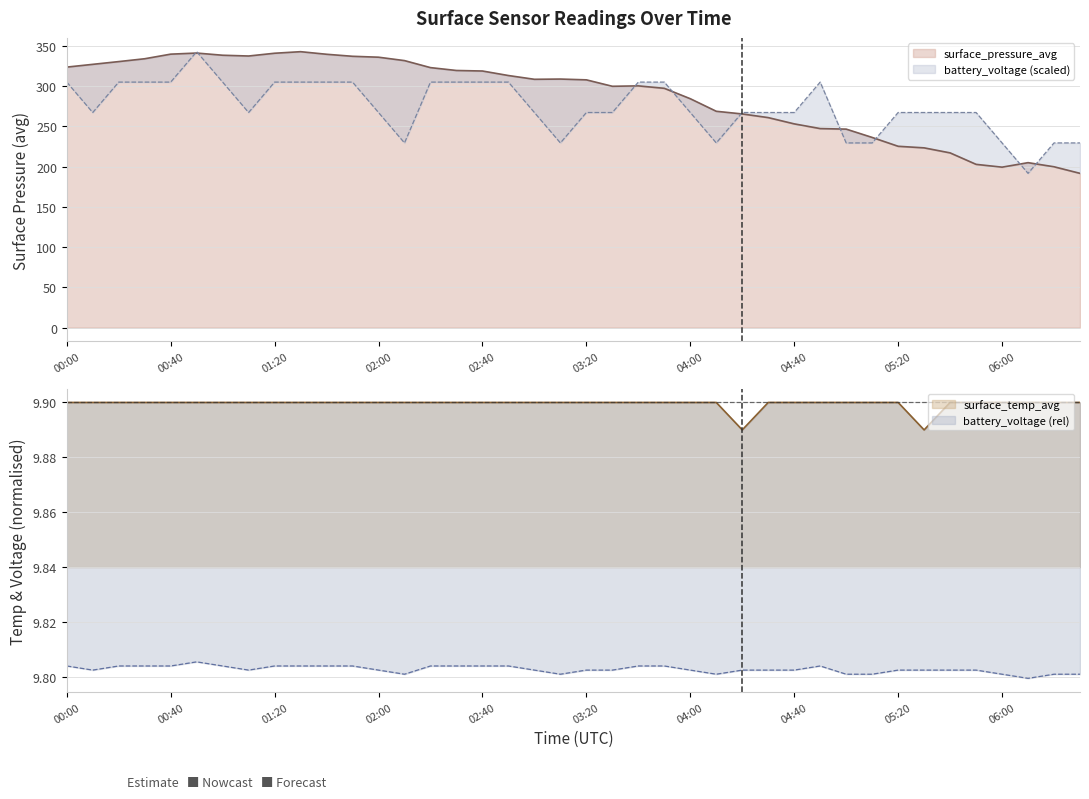

The surface_temp_avg series shows 13.3 at 03:00. True or false?

False